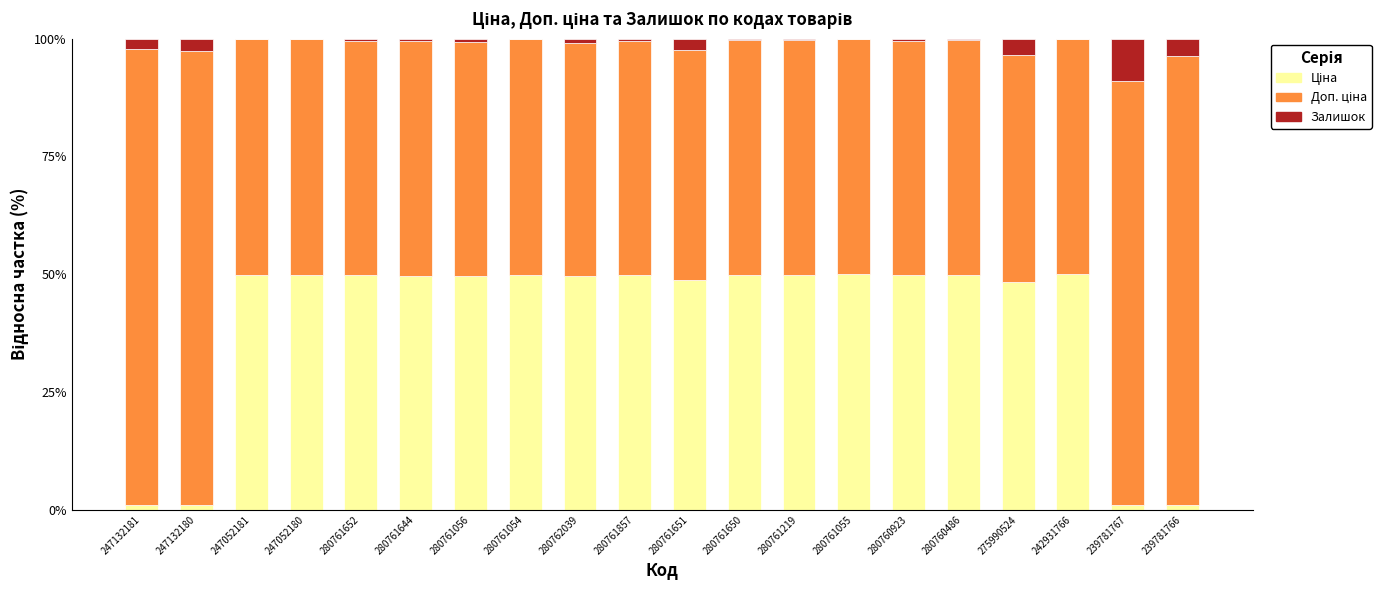

List the labels in order of Доп. ціна value, smallest first.

275990524, 280761651, 280762039, 280761056, 280761644, 280761652, 280761857, 280760923, 280760486, 280761650, 280761219, 280761054, 247052180, 247052181, 242931766, 280761055, 239781767, 239781766, 247132180, 247132181